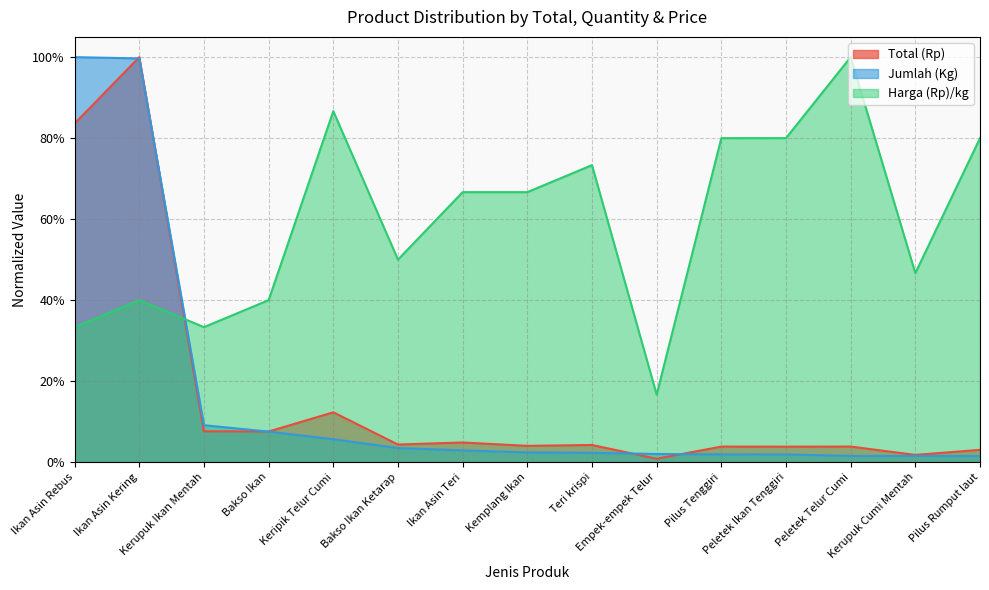

What is the spread (max minus min) of values at Bakso Ikan Ketarap?

0.5